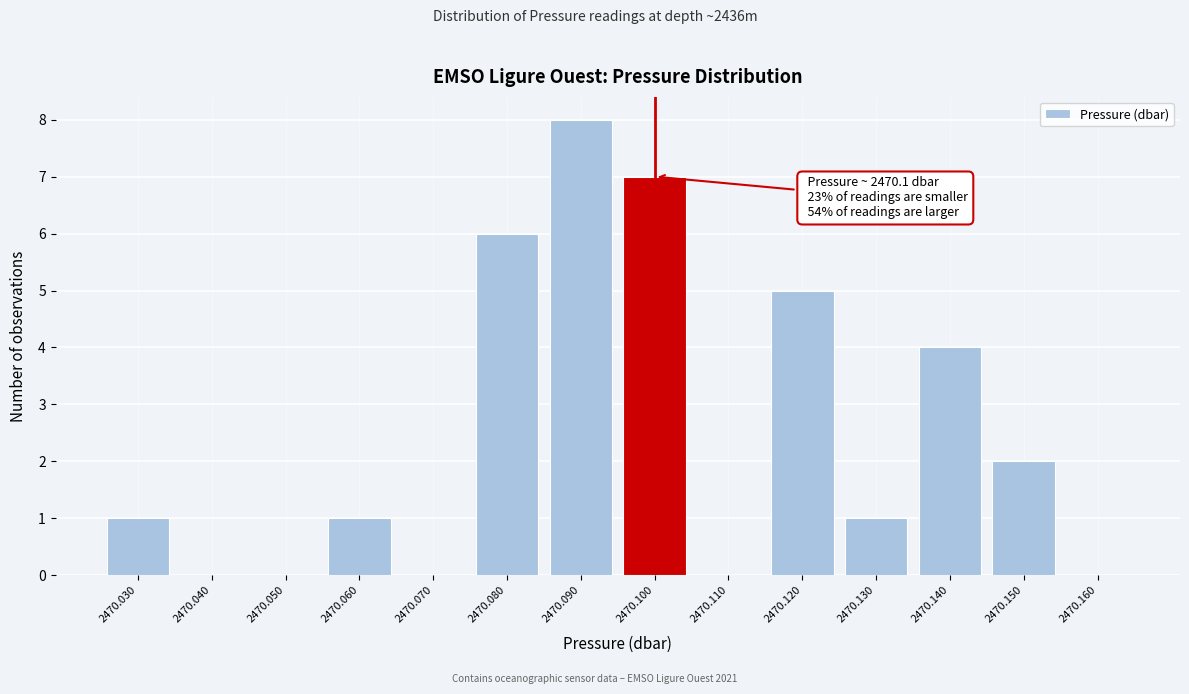

Reading right to left, what are all the values shown in this chart?

2470.160=0	2470.150=2	2470.140=4	2470.130=1	2470.120=5	2470.110=0	2470.100=7	2470.090=8	2470.080=6	2470.070=0	2470.060=1	2470.050=0	2470.040=0	2470.030=1